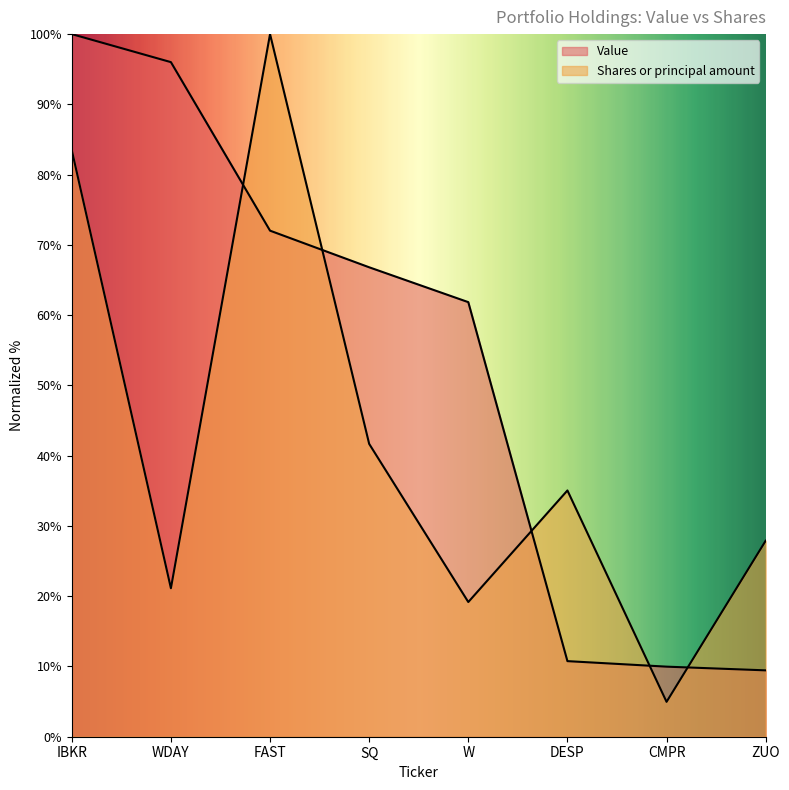

What is the label of the 7th point from the right?

WDAY